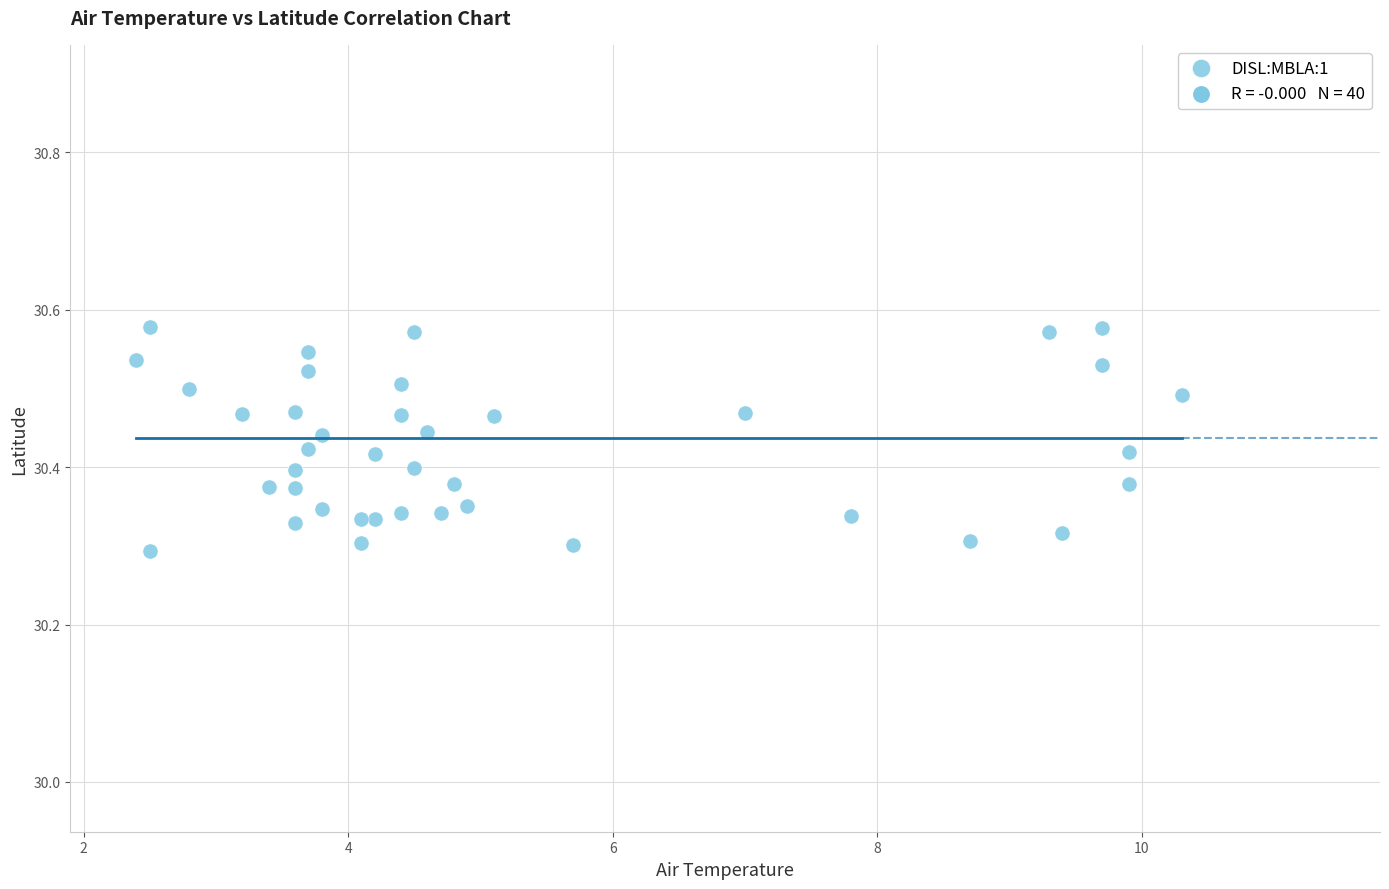

What is the range of Y values (max minus min)?

0.3